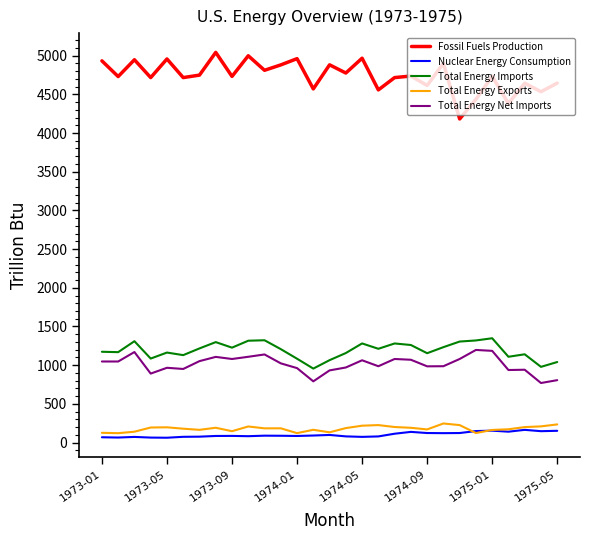

What is the minimum value for Total Energy Net Imports?

769.2